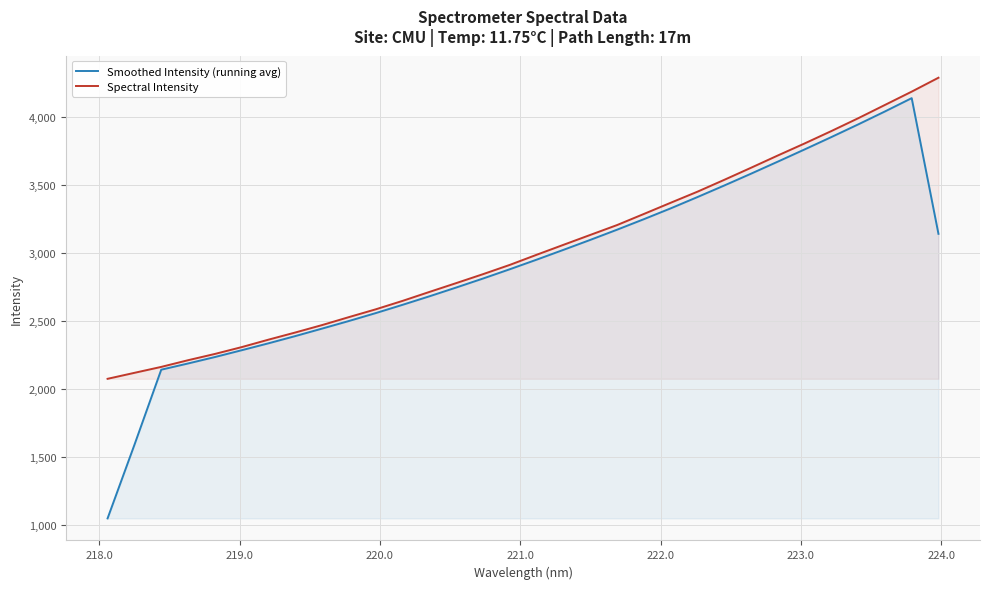

What is the lowest value of the Spectral Intensity series?

2074.6